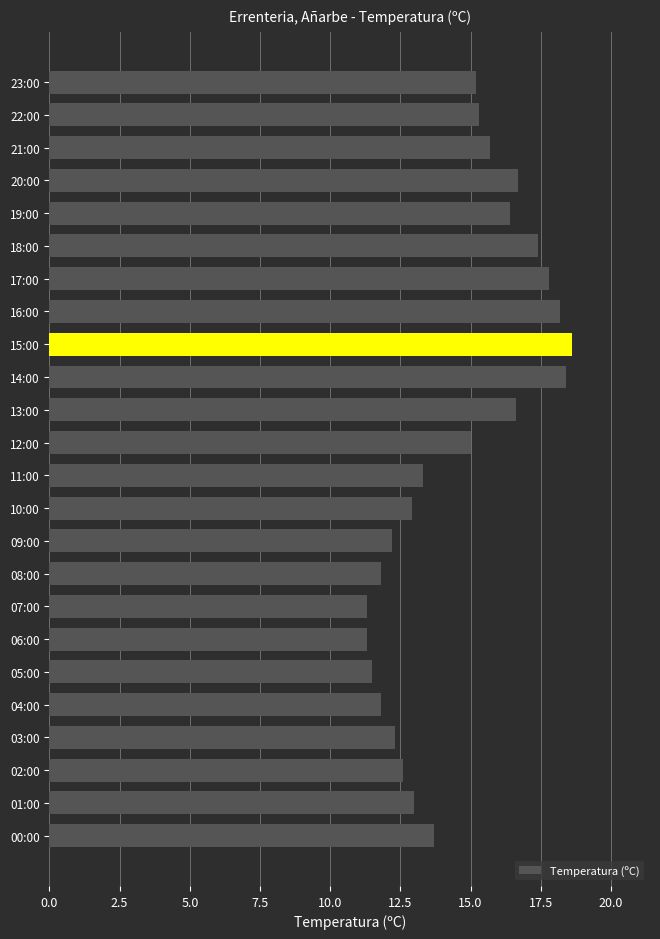

What position from the top is 00:00?

24